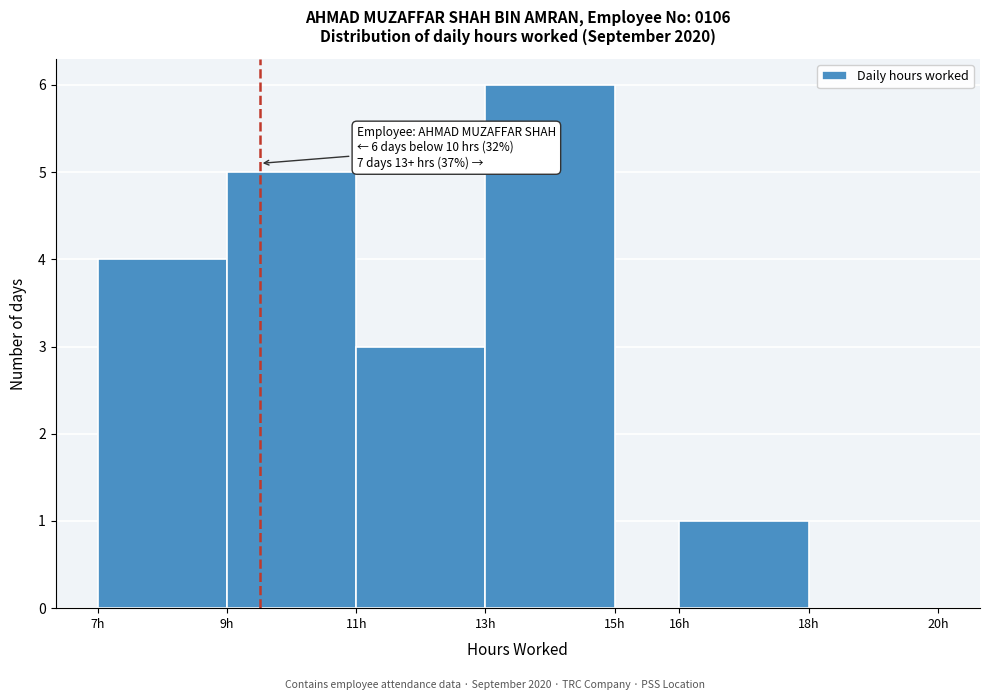

Which range on the x-axis has the tallest bar?

13 to 15